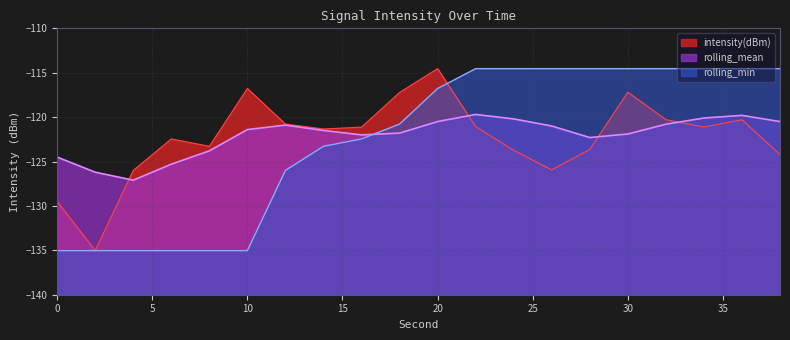

Where do rolling_min and rolling_mean first cross each other?

16 and 18